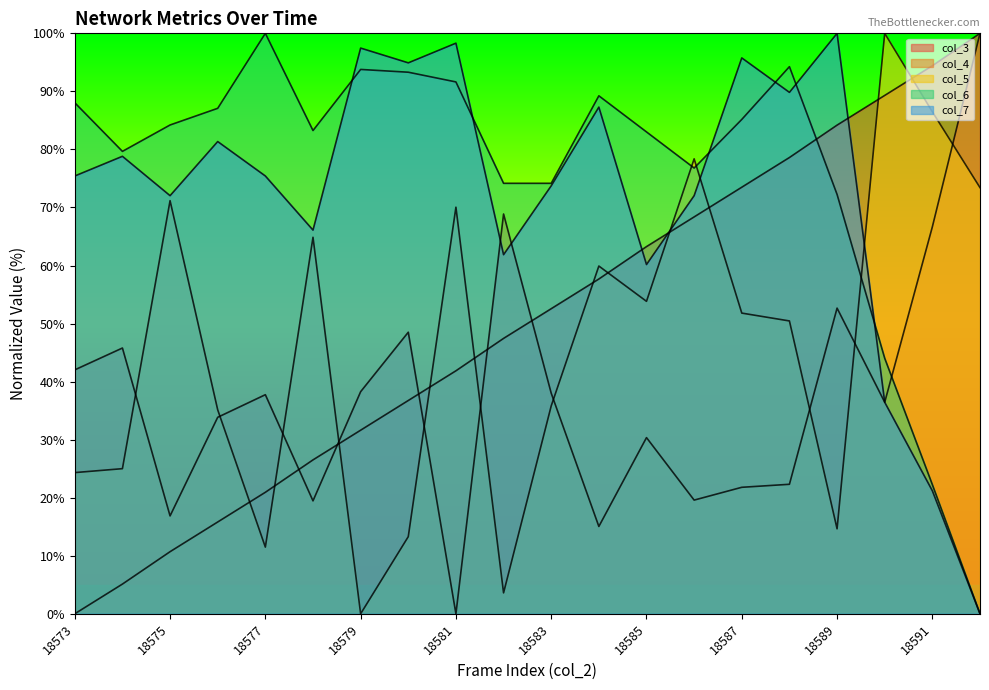

The value of col_3 at 18590 is 47.1. True or false?

False